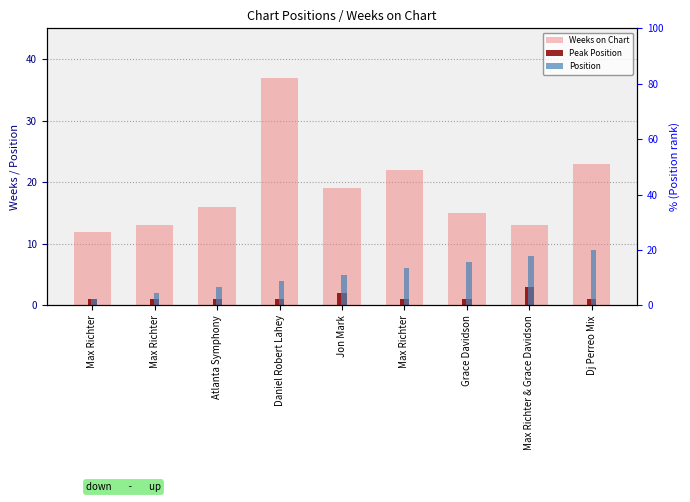

Rank the series at Max Richter & Grace Davidson from highest to lowest value.

Weeks on Chart, Position, Peak Position